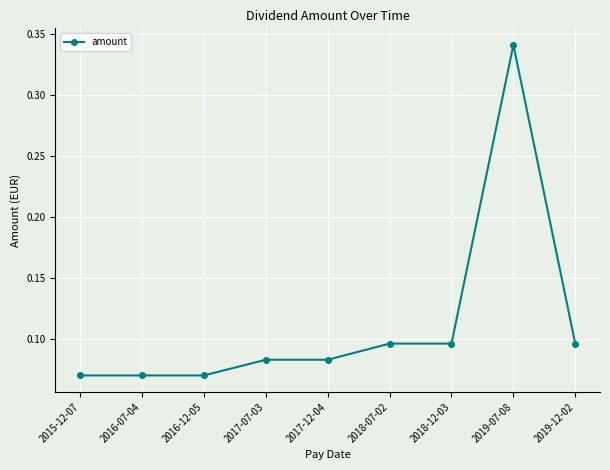

Count the values in the range 0 to 1.

9